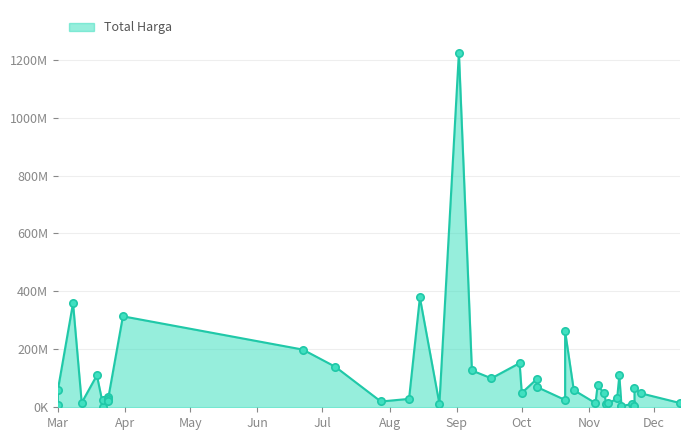

Which has a higher value, 2022-10-21 or 2022-11-22?

2022-10-21